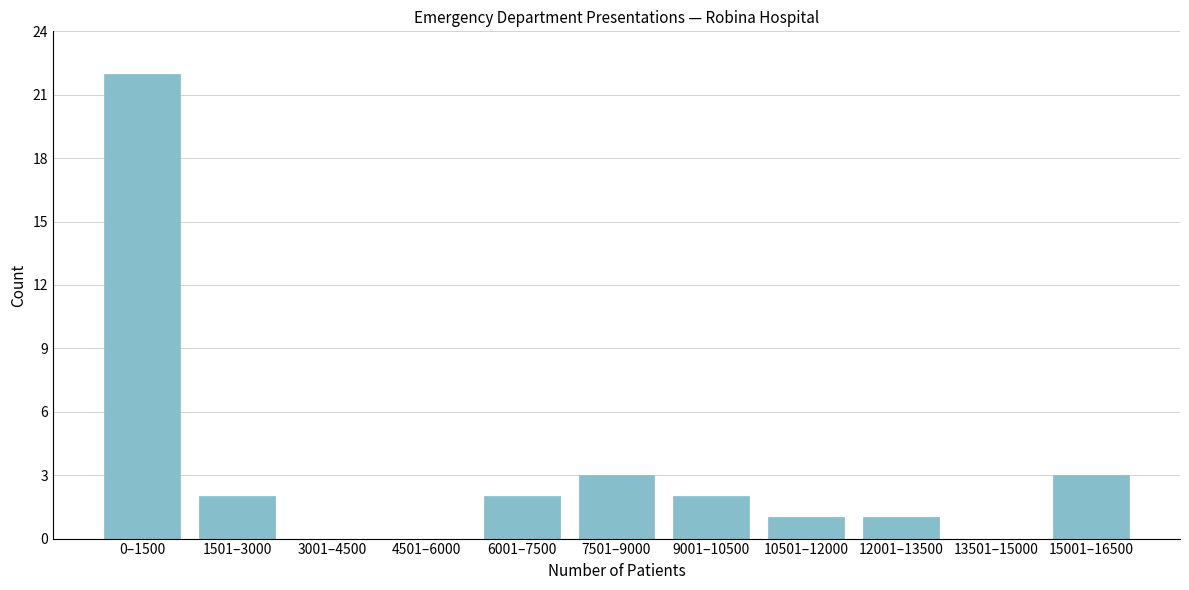

Reading left to right, list all the values displayed in this chart.

0–1500=22	1501–3000=2	3001–4500=0	4501–6000=0	6001–7500=2	7501–9000=3	9001–10500=2	10501–12000=1	12001–13500=1	13501–15000=0	15001–16500=3